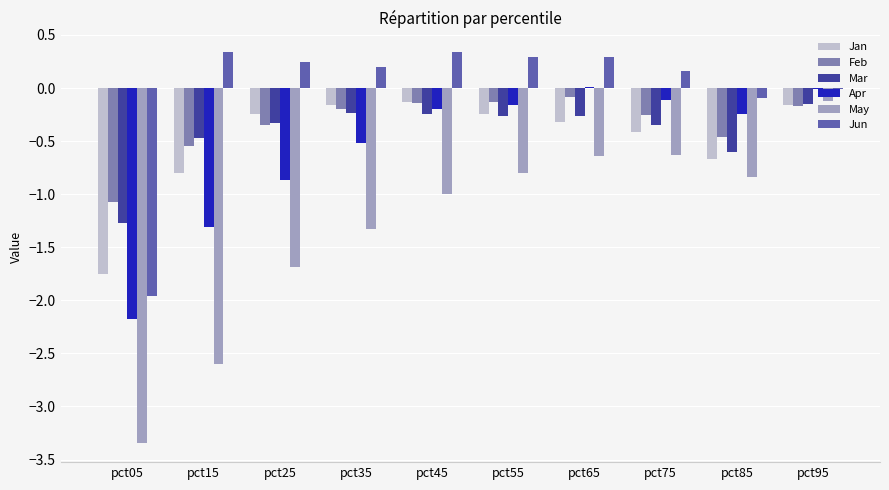

At which category is the sum across all series the highest?

pct95